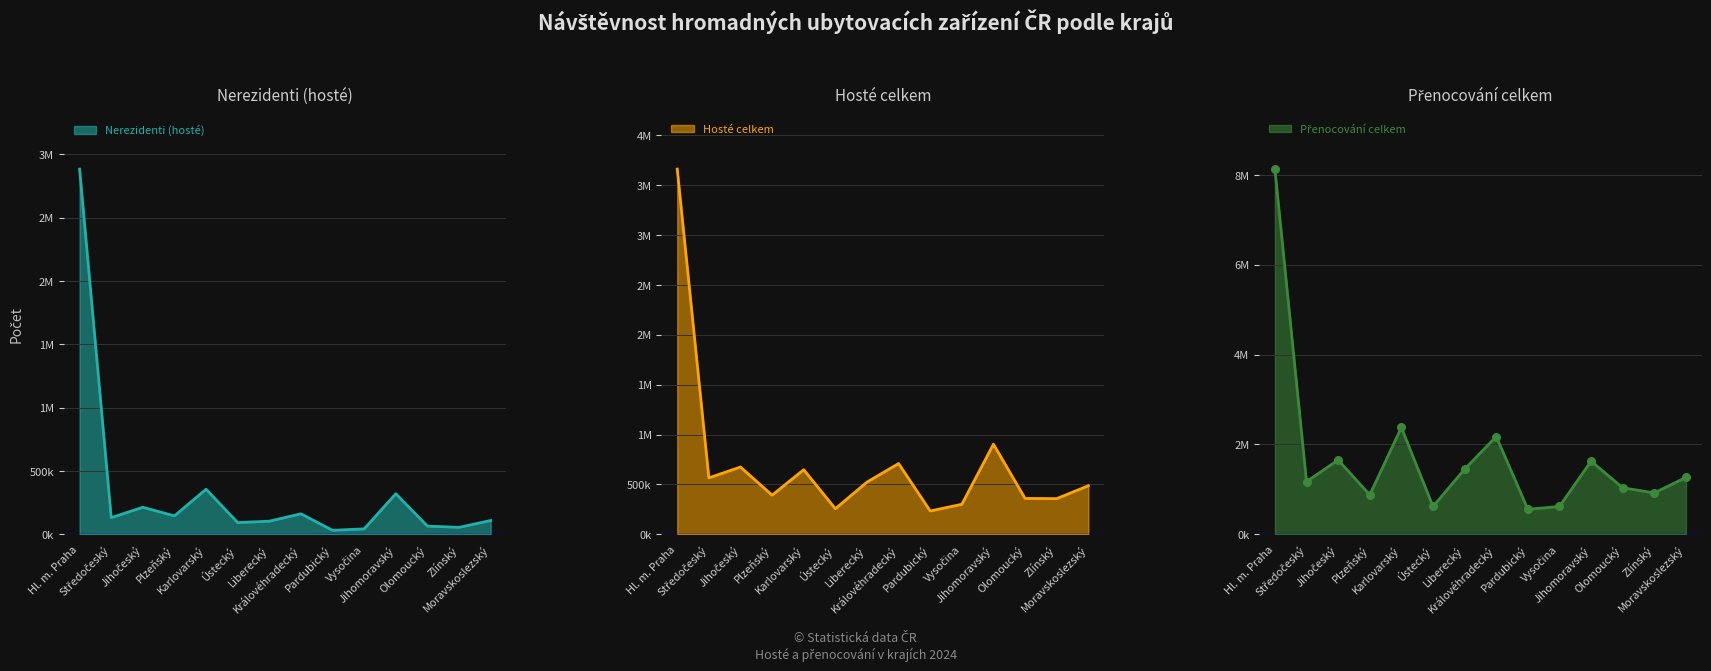

Which series contains the highest Y value?

Přenocování celkem